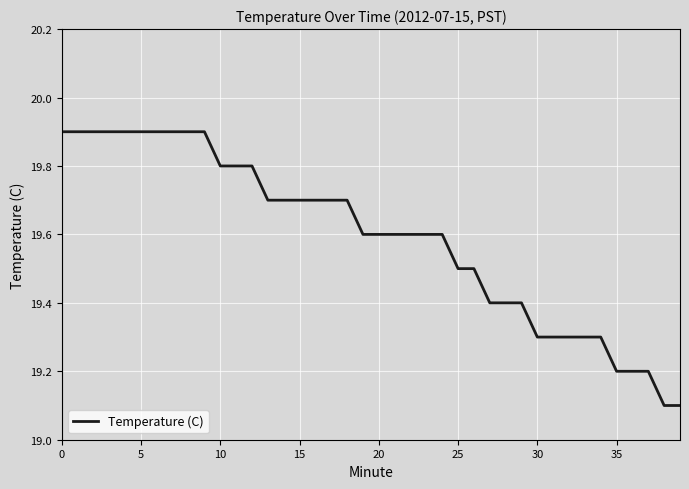

What is the smallest value displayed?

19.1